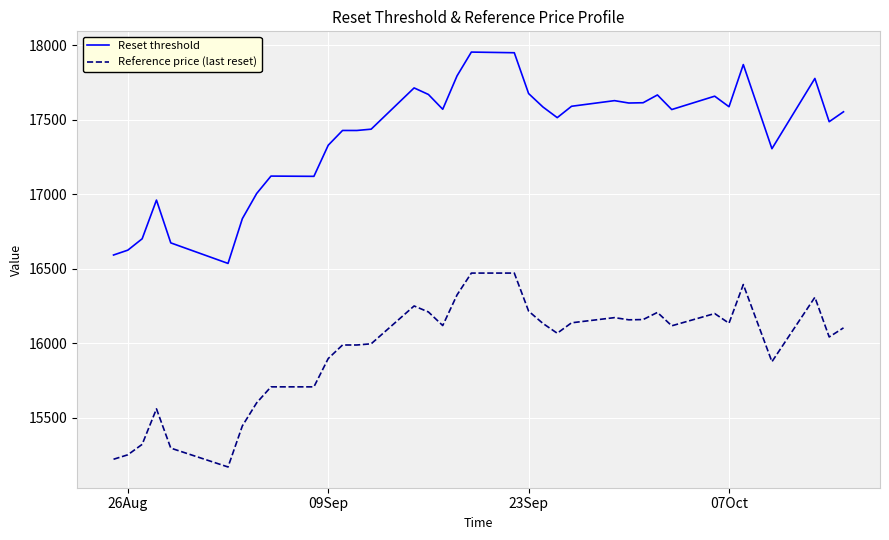

Which series has the widest spread of values?

Reset threshold